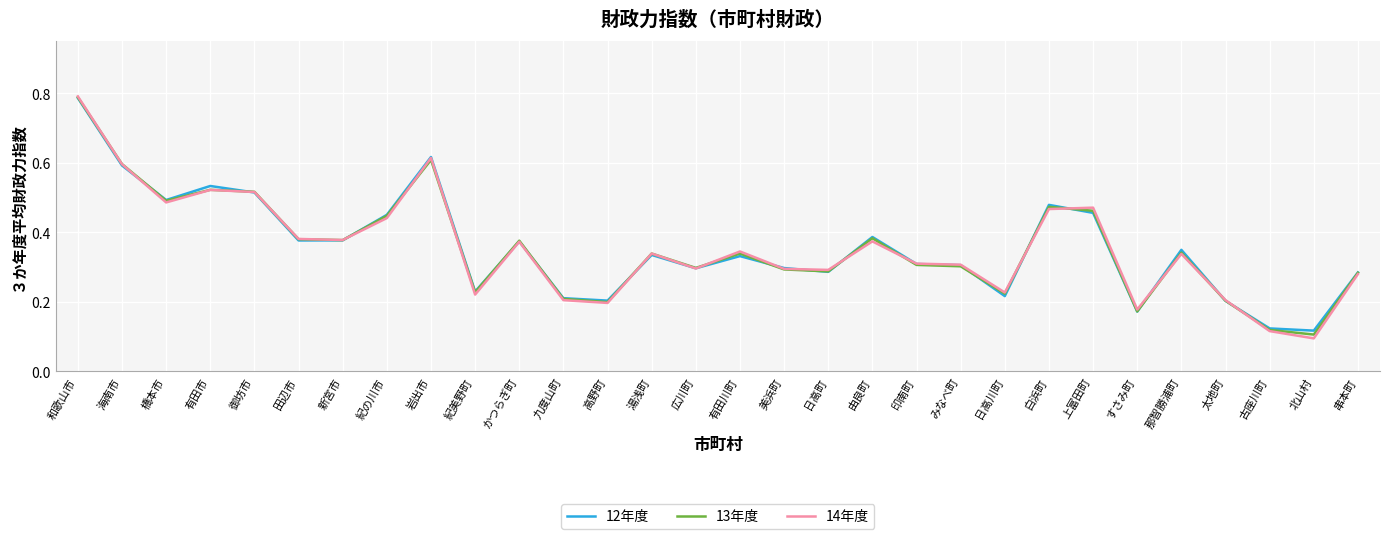

At which category is the sum across all series the highest?

和歌山市